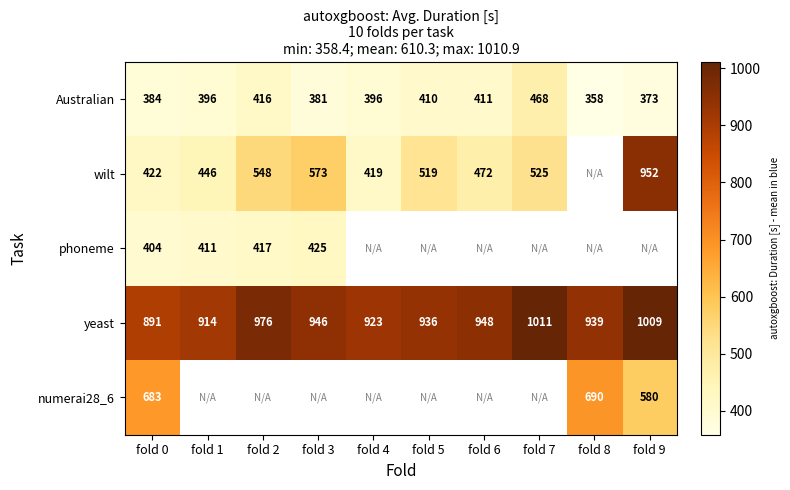

The value of Australian at fold 8 is 200.3. True or false?

False